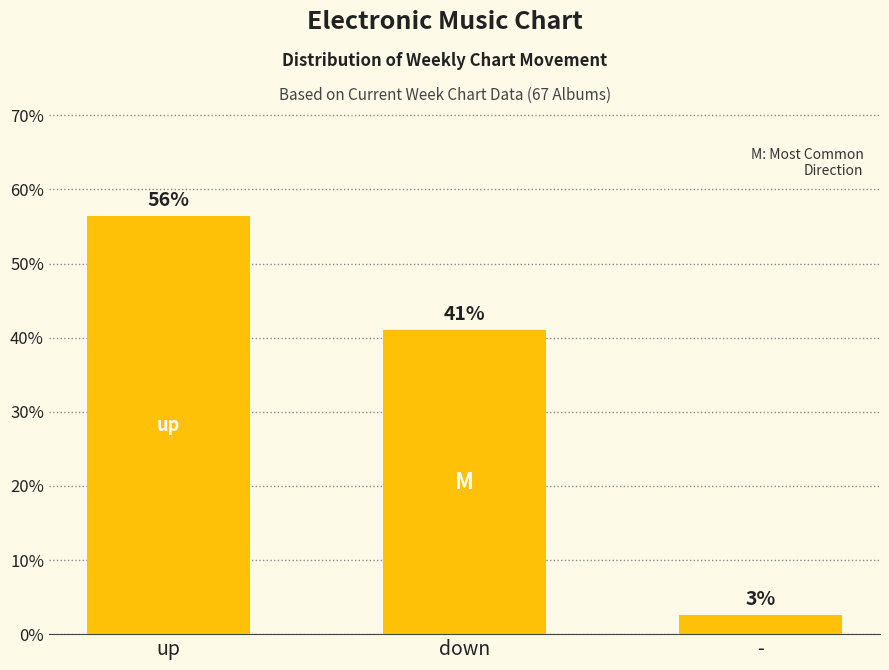

How many bars are there in total?

3